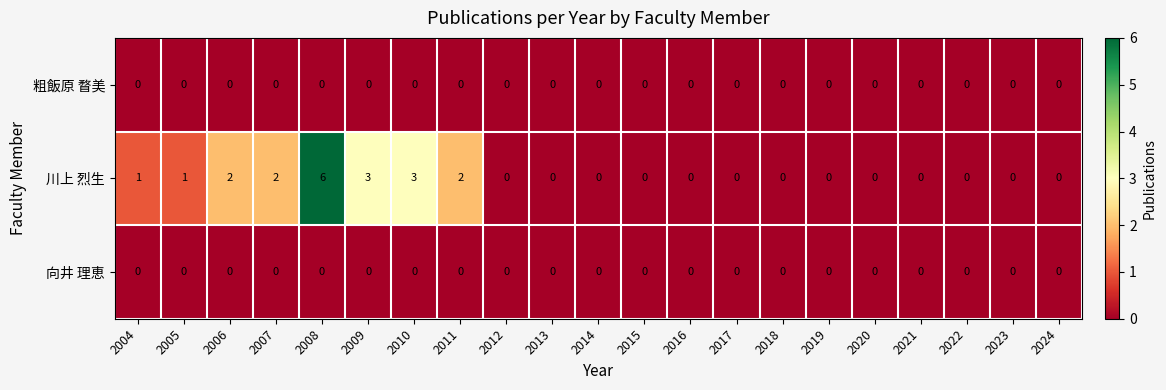

At how many categories does at least one series exceed 4?

1